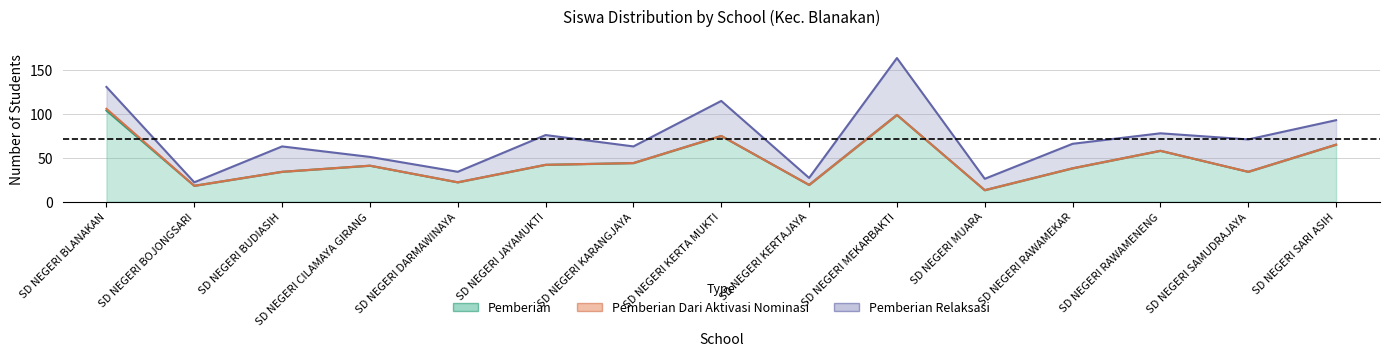

The value of Pemberian at SD NEGERI DARMAWINAYA is 22. True or false?

True